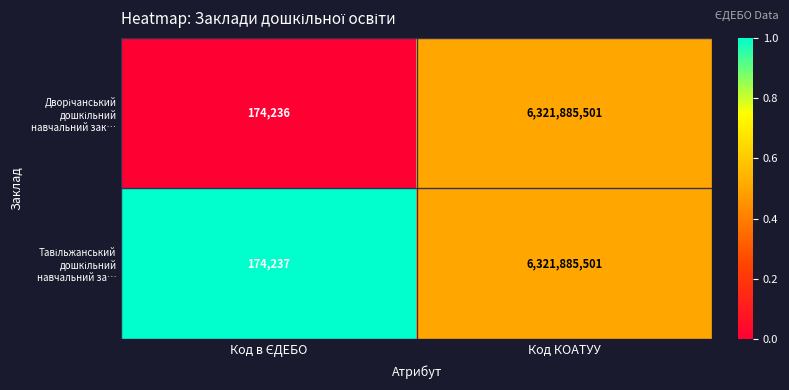

At which category is the sum across all series the highest?

Код КОАТУУ